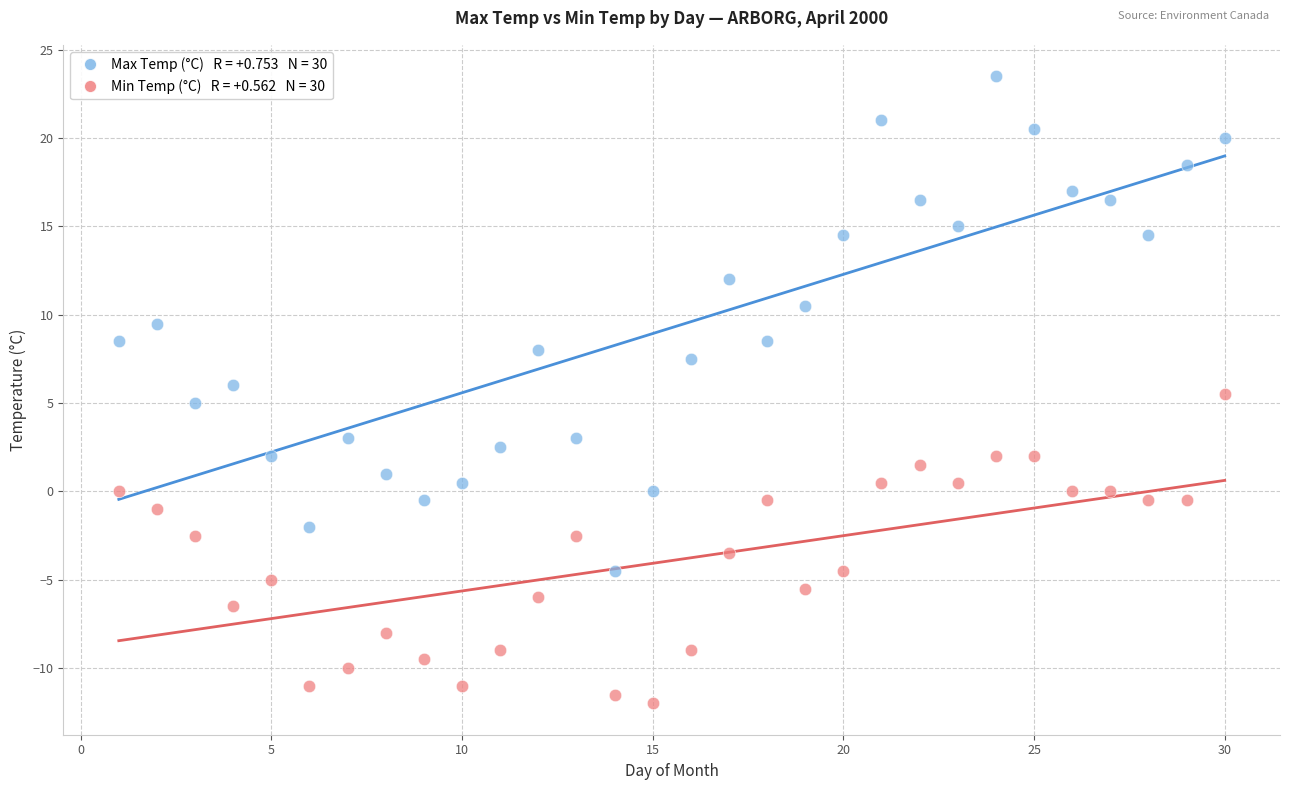

Across all data points, what is the range of X values (max minus min)?

29.0